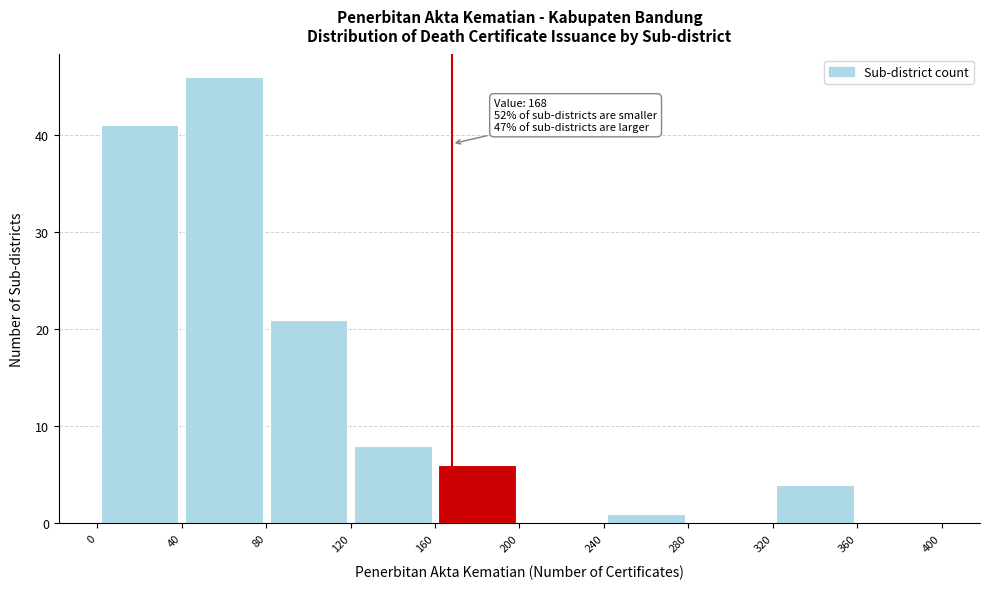

Which range on the x-axis has the tallest bar?

40 to 80